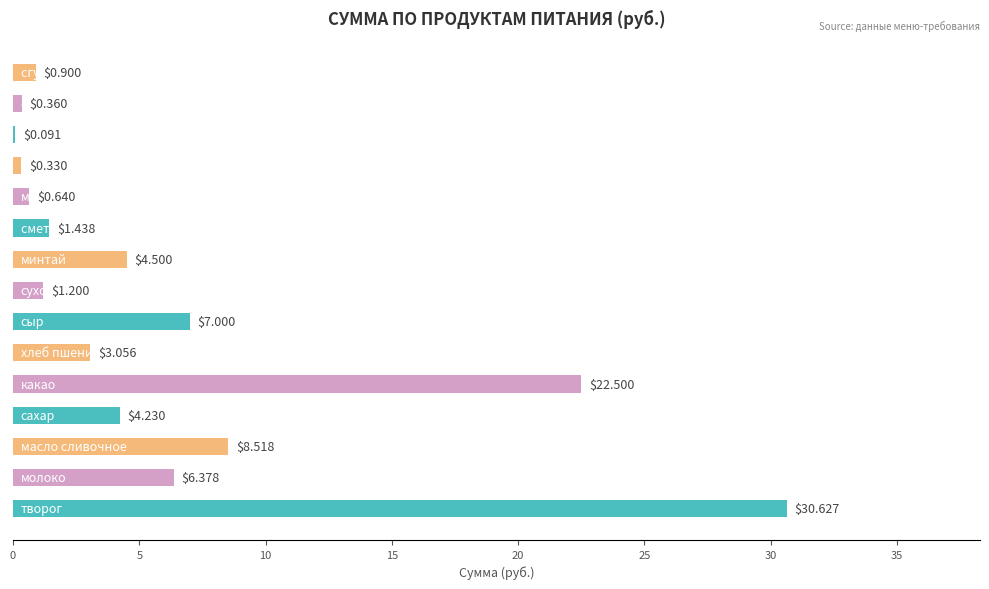

What is the average value?

6.1